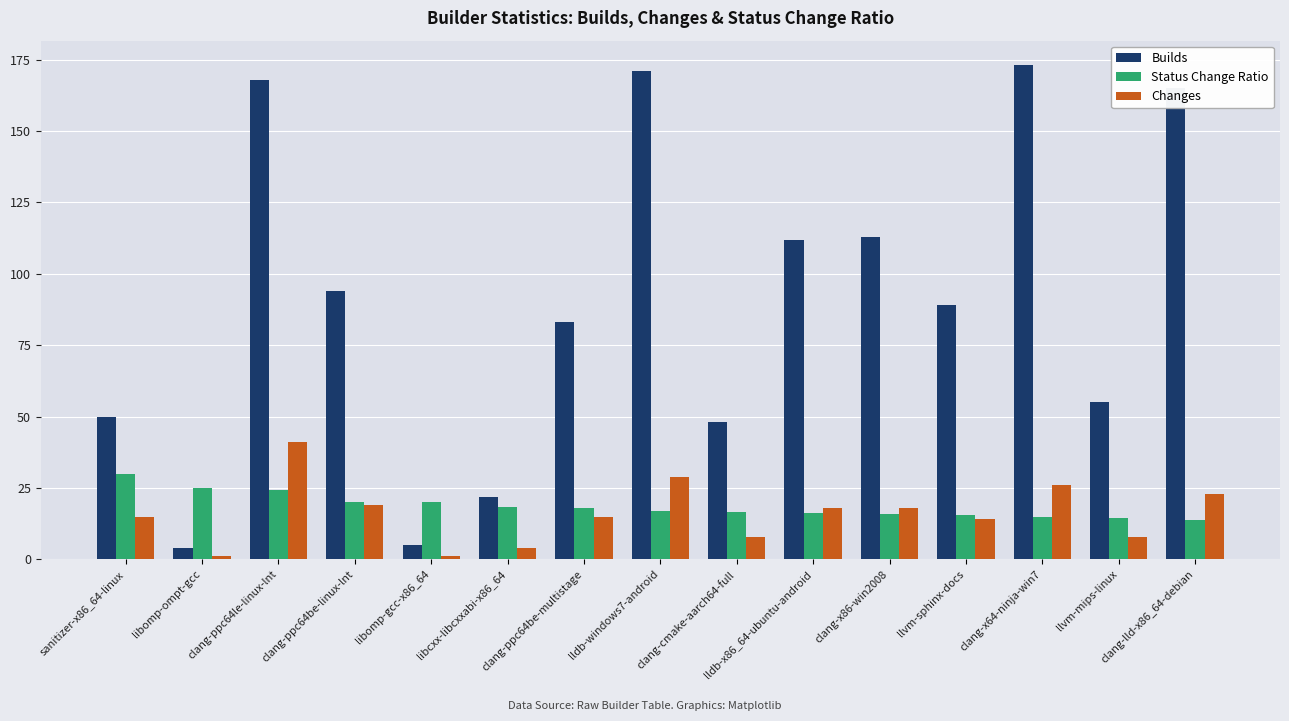

What is the difference between the second highest and second lowest values in the Status Change Ratio series?

10.5